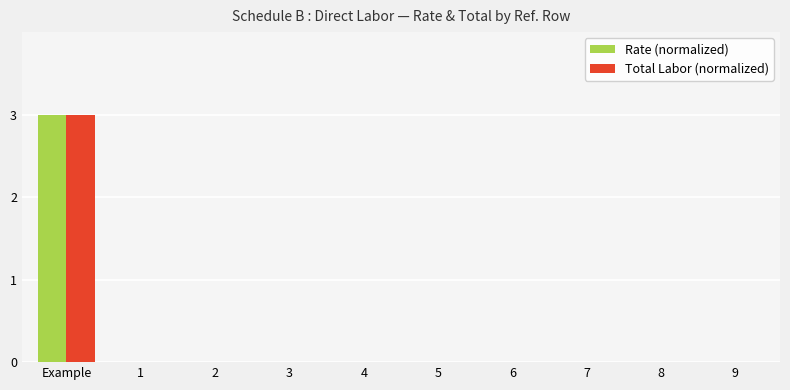

Reading left to right, list all the values displayed in this chart.

Rate (normalized): 3	0	0	0	0	0	0	0	0	0
Total Labor (normalized): 3	0	0	0	0	0	0	0	0	0